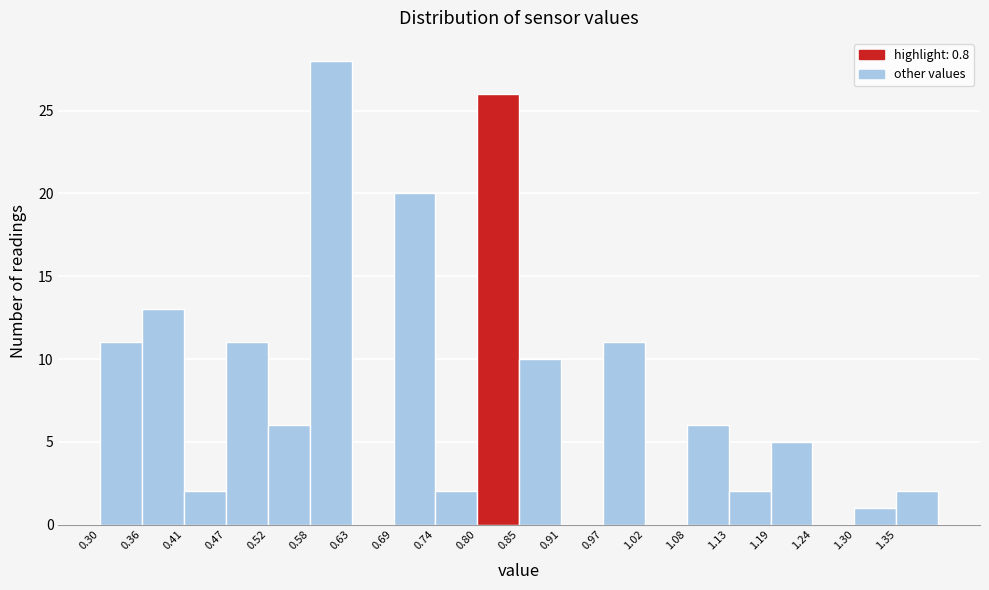

What is the height of the bar covering 0.30 to 0.36 on the x-axis? Neither the bar edges nor the heights are printed on the chart, so give them approximately, as read against the axes.

11